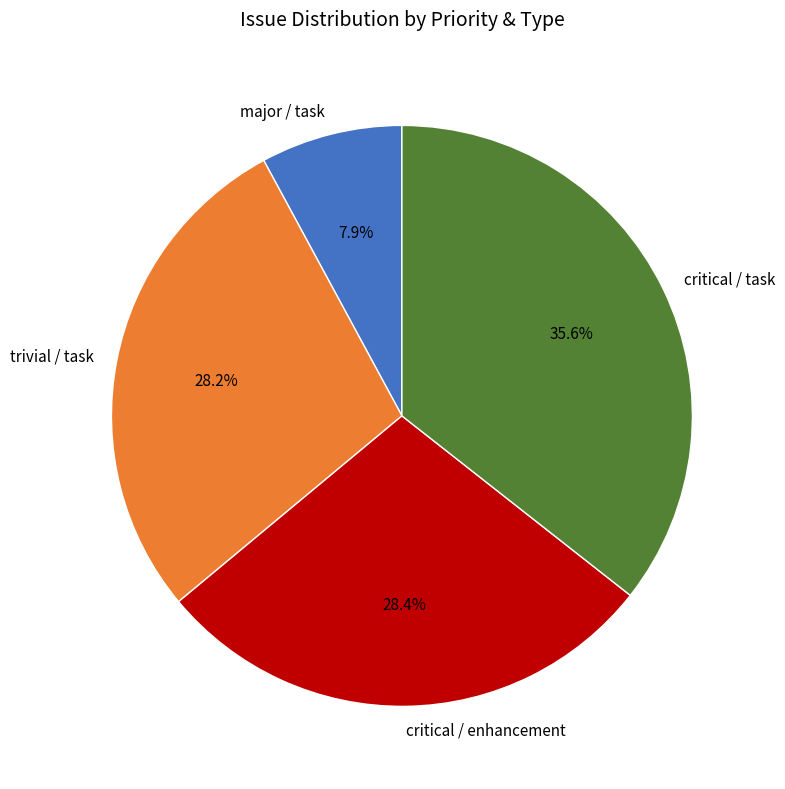

What percentage is NOT represented by critical / enhancement?

71.6%